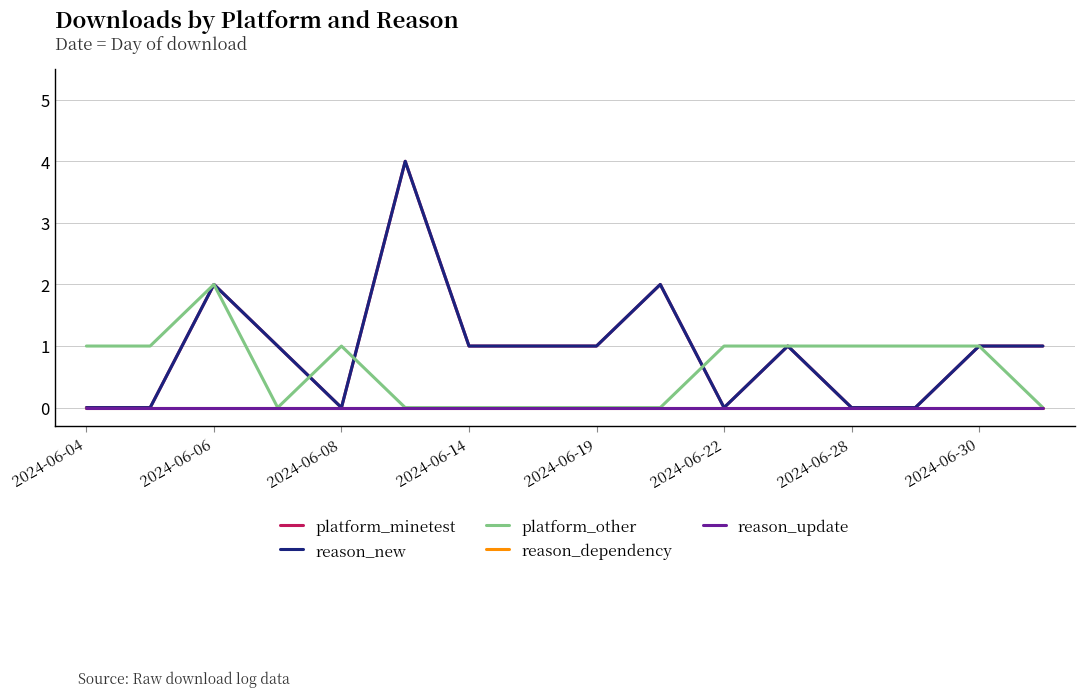

Does the chart have visible grid lines?

Yes